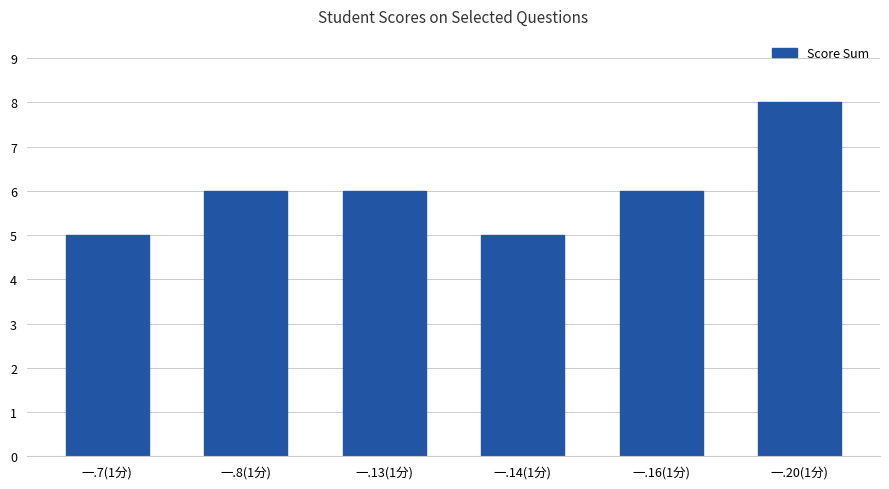

What is the minimum value shown in the chart?

5